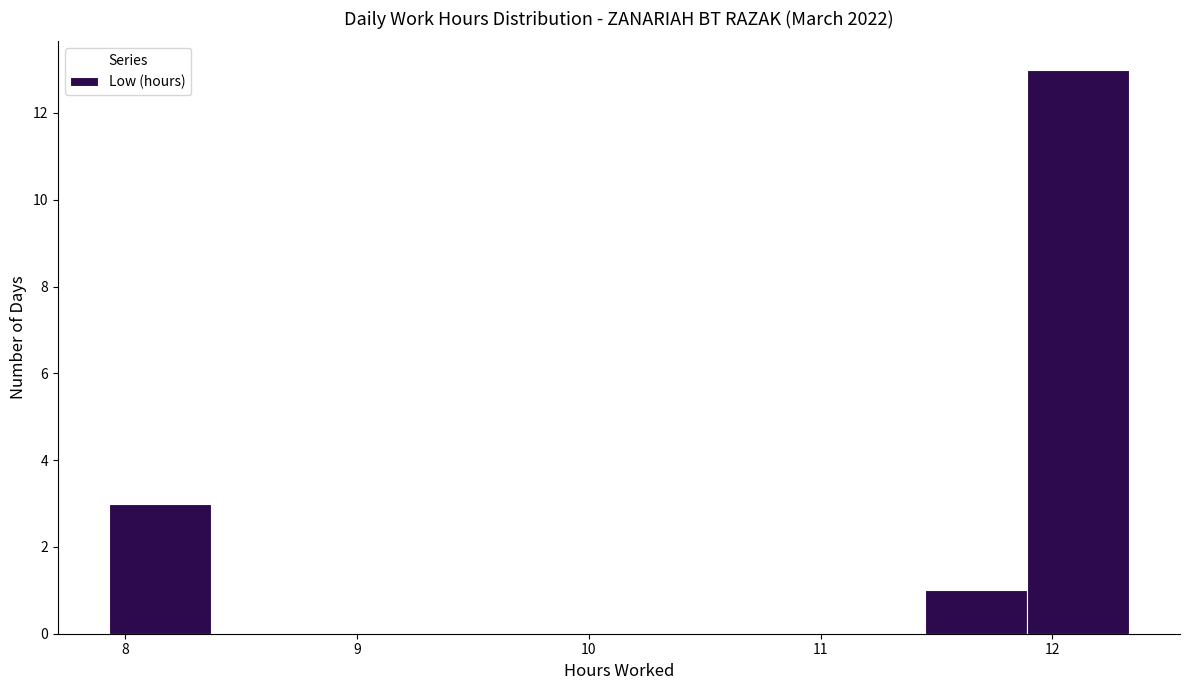

Over which range of the x-axis is the bar tallest?

11.89 to 12.33